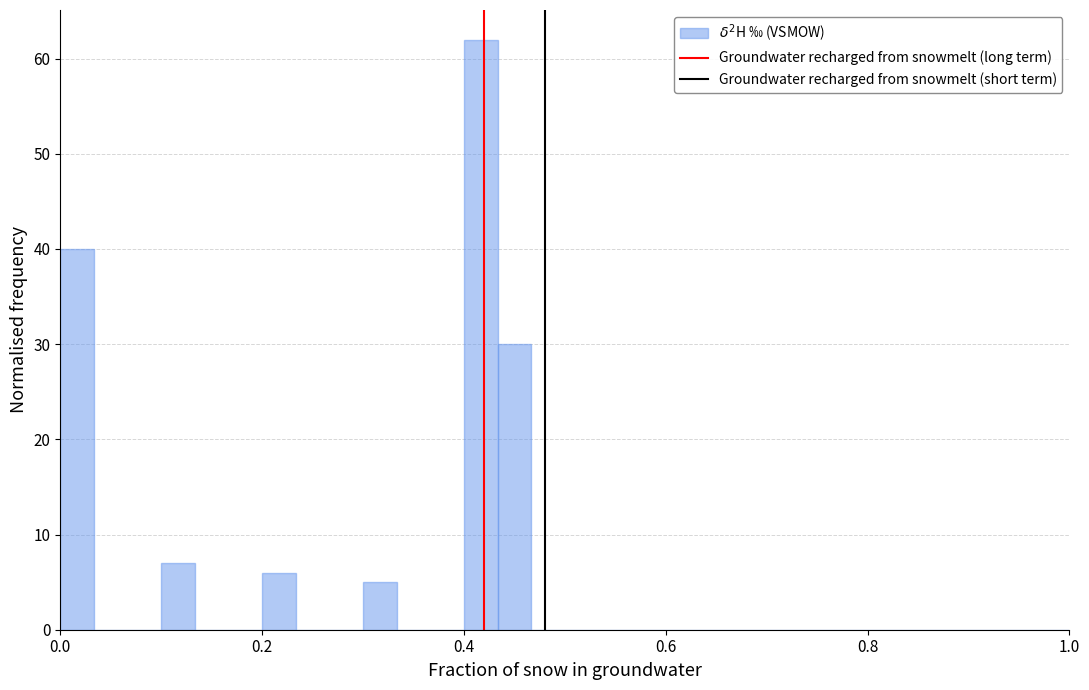

Around what value on the x-axis is the tallest bar? Give the approximate position of its centre, as read against the axis.

0.42